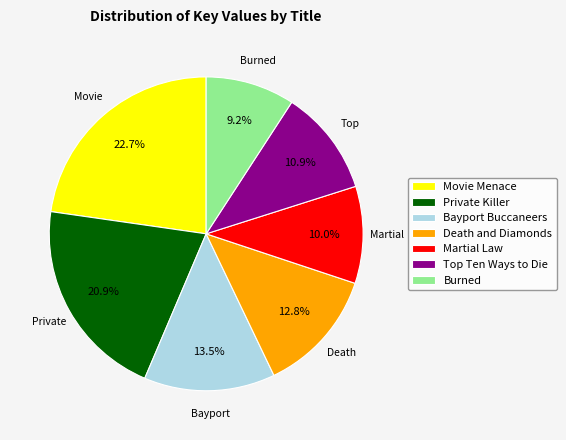

Which category has the biggest portion of the pie?

Movie Menace